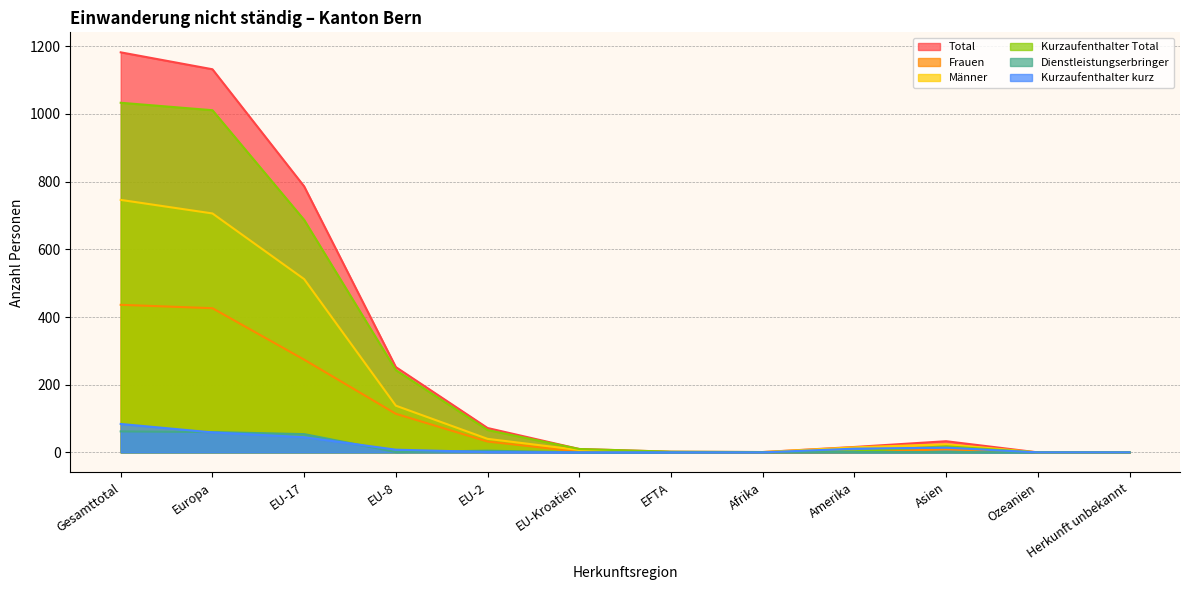

The Kurzaufenthalter kurz series shows 59 at EFTA. True or false?

False